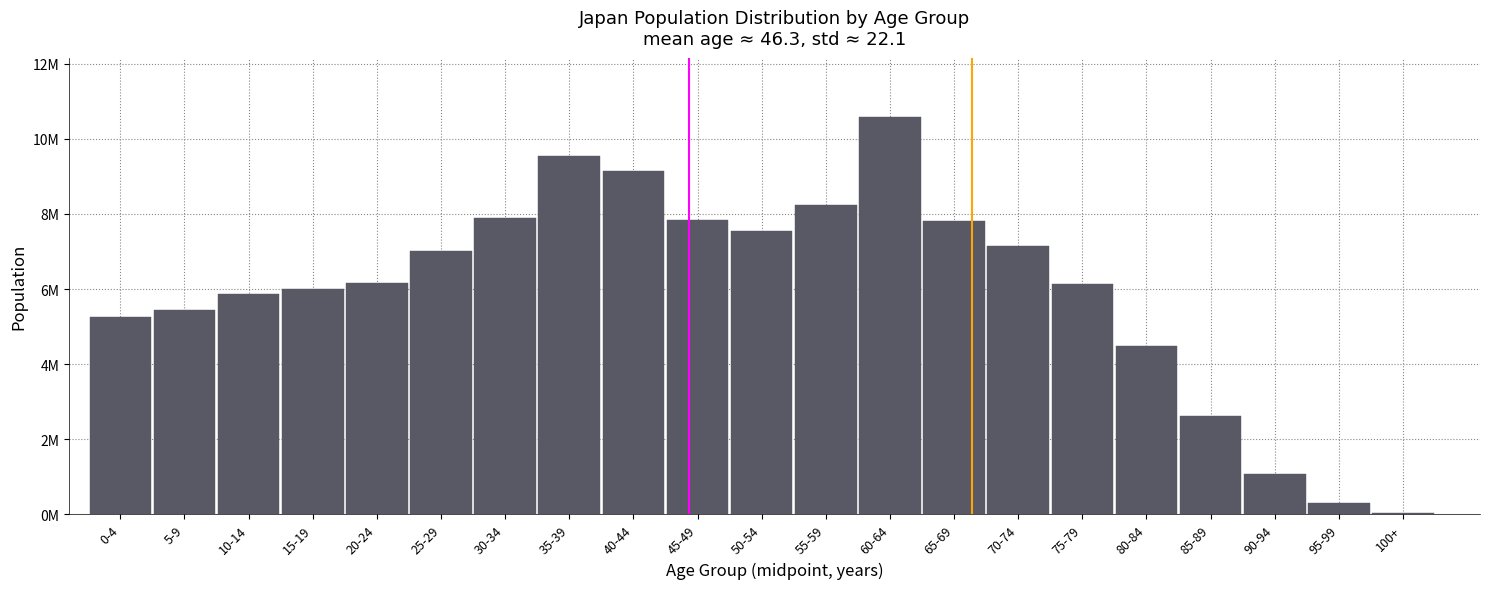

Are the bars horizontal?

No